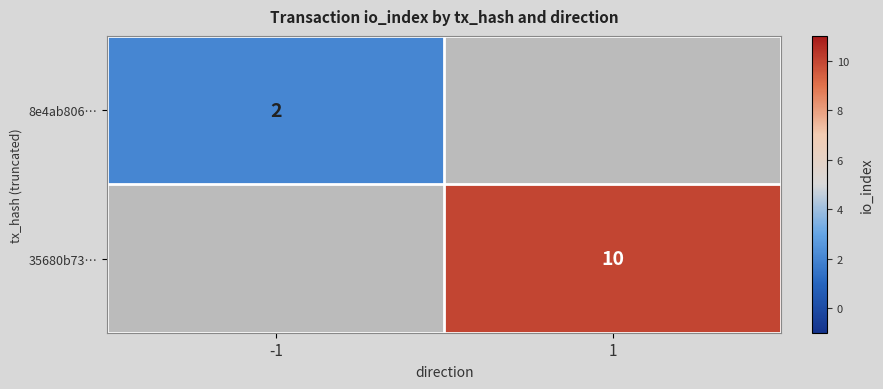

Is it true that 35680b73… equals 10 at 1?

True